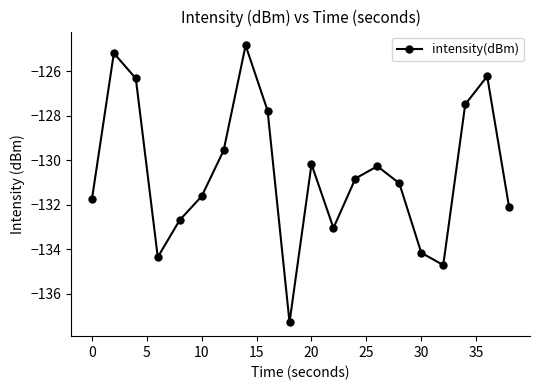

How many interior local peaks (higher than both neighbors) does the data have?

5